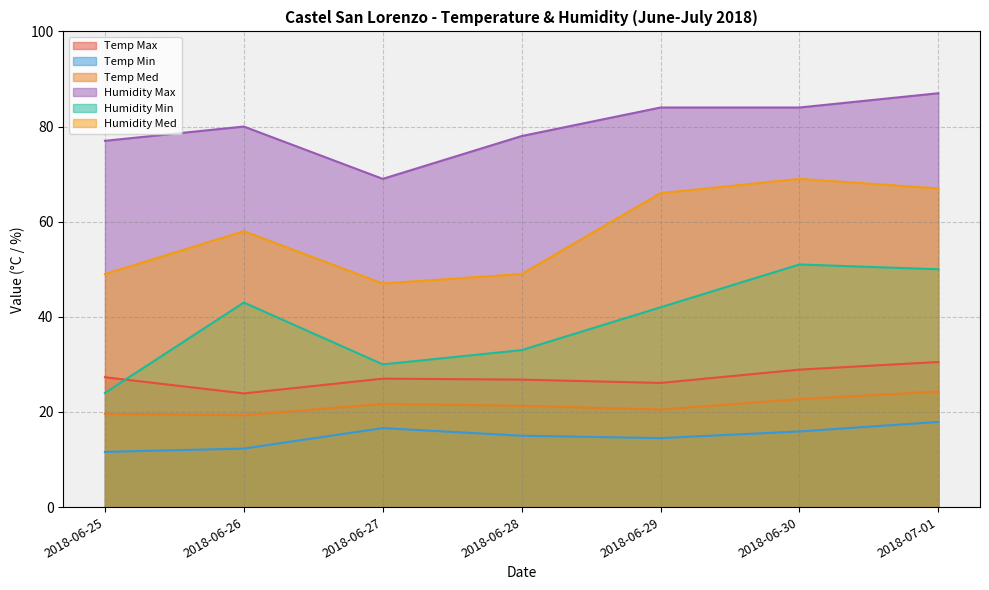

What is the sum of all Temp Min values?

103.8